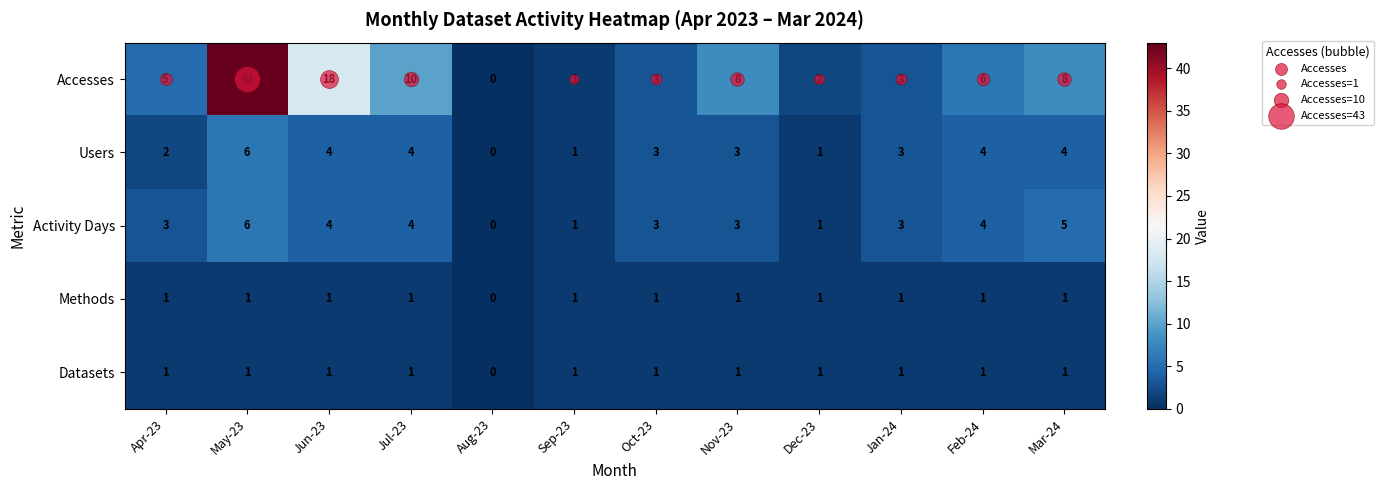

The Accesses series shows 59 at May-23. True or false?

False